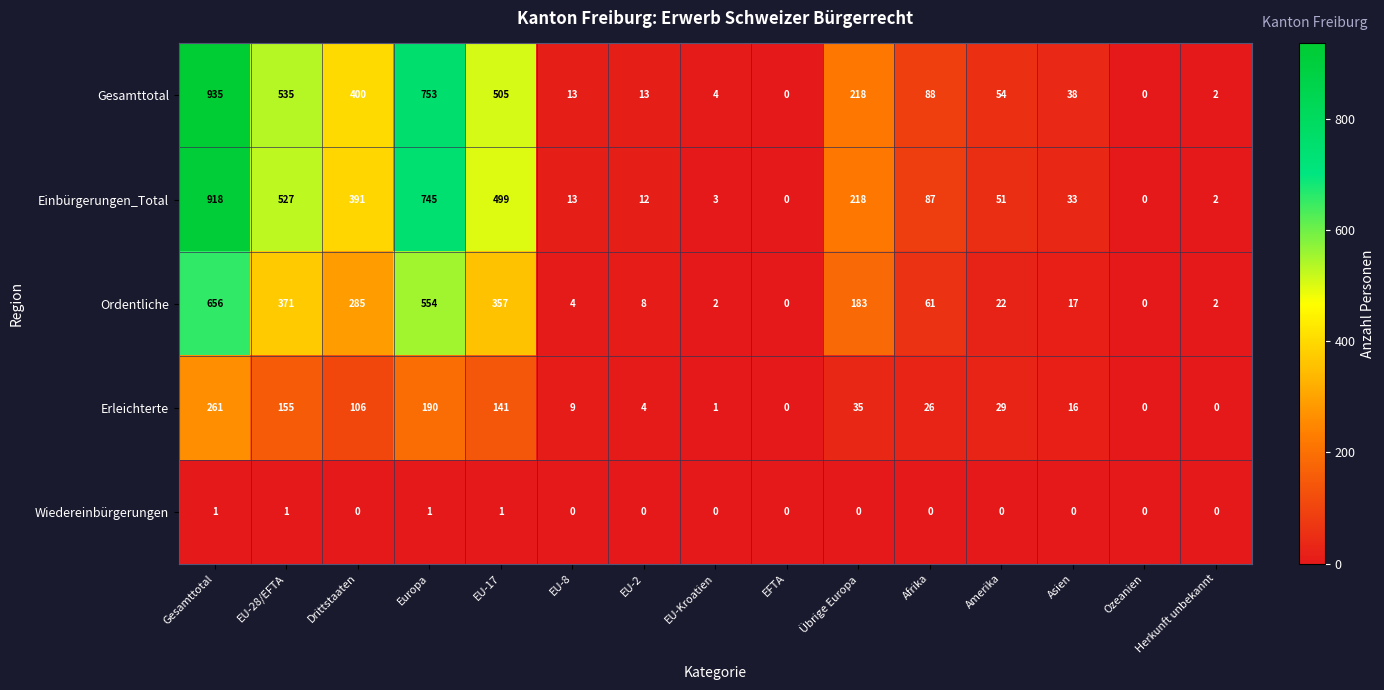

At Gesamttotal, list the series in order from smallest to largest.

Wiedereinbürgerungen, Erleichterte, Ordentliche, Einbürgerungen_Total, Gesamttotal